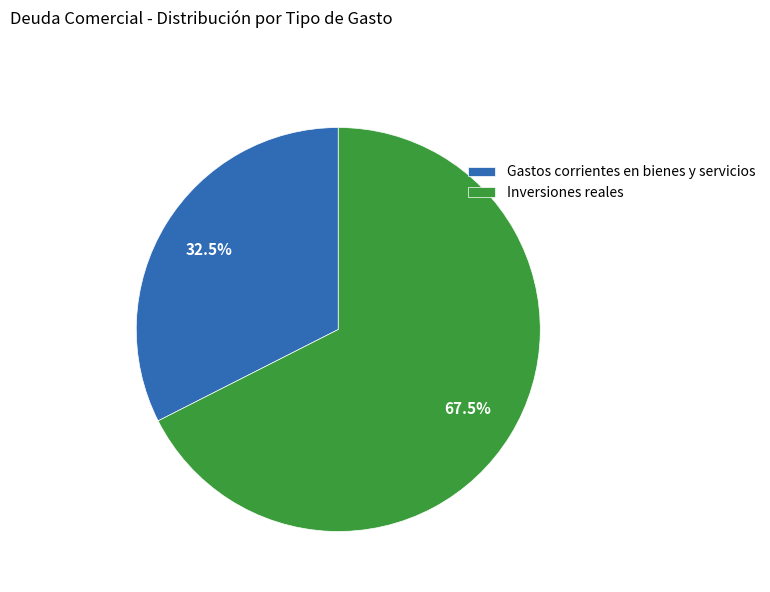

Which has a higher value, Inversiones reales or Gastos corrientes en bienes y servicios?

Inversiones reales